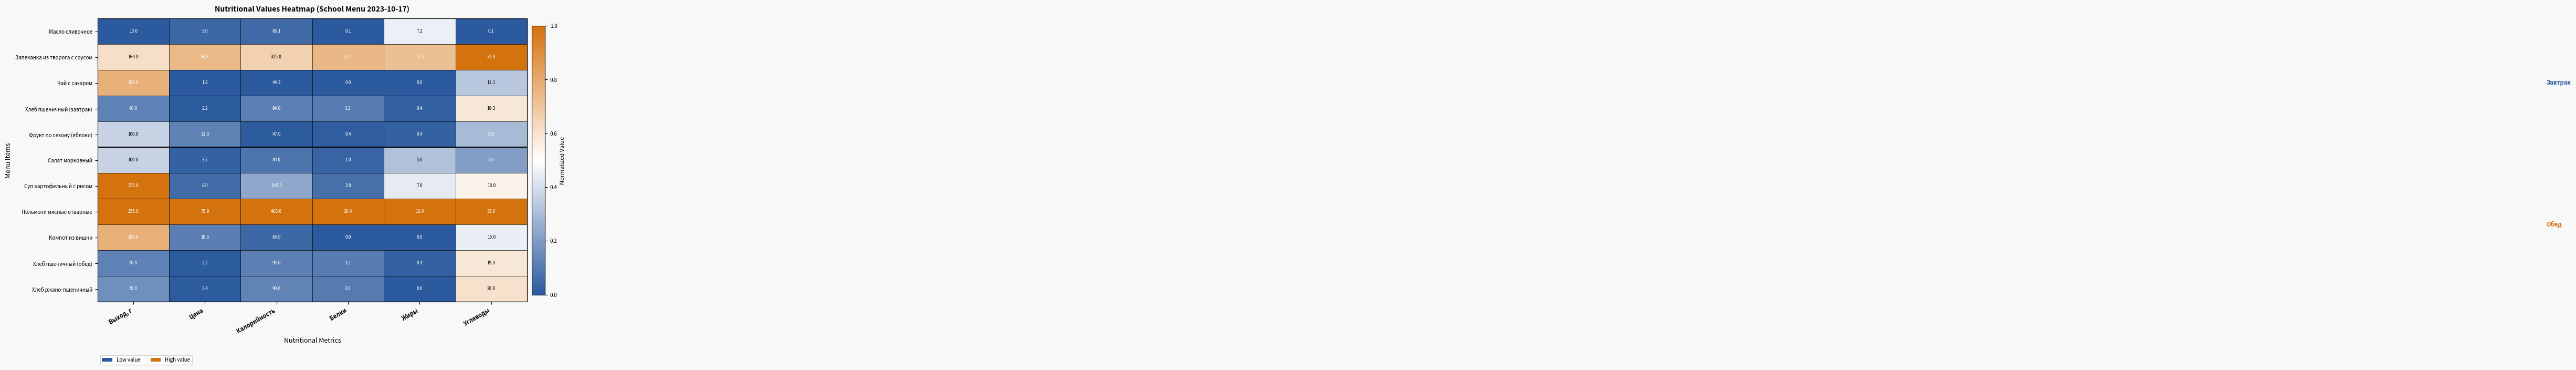

What is the sum of the Чай с сахаром values at Углеводы and Калорийность?

55.4